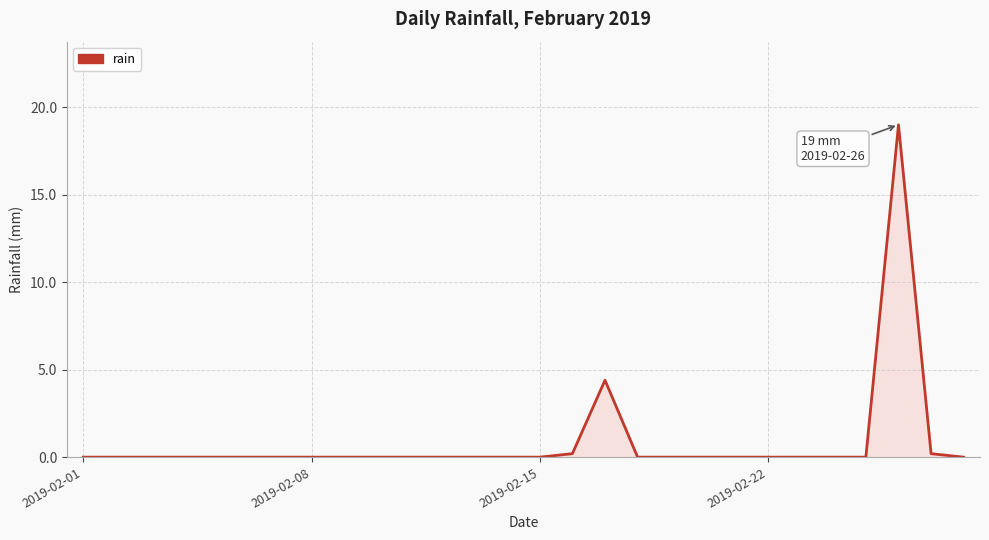

Reading left to right, transcribe all the data shown in this chart.

0.0	0.0	0.0	0.0	0.0	0.0	0.0	0.0	0.0	0.0	0.0	0.0	0.0	0.0	0.0	0.2	4.4	0.0	0.0	0.0	0.0	0.0	0.0	0.0	0.0	19.0	0.2	0.0